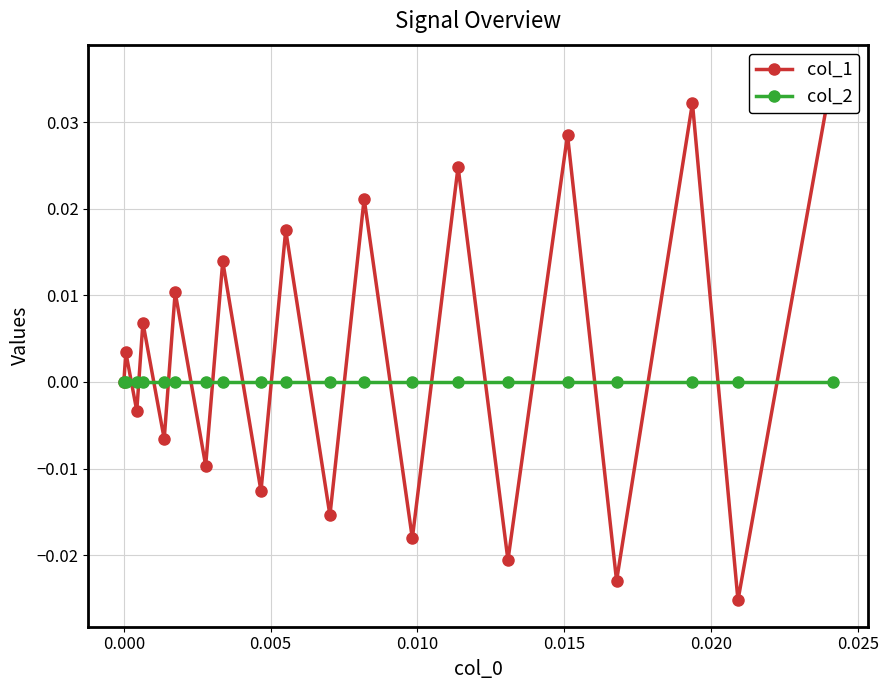

What is the difference between the maximum and second lowest values in the col_1 series?

0.1